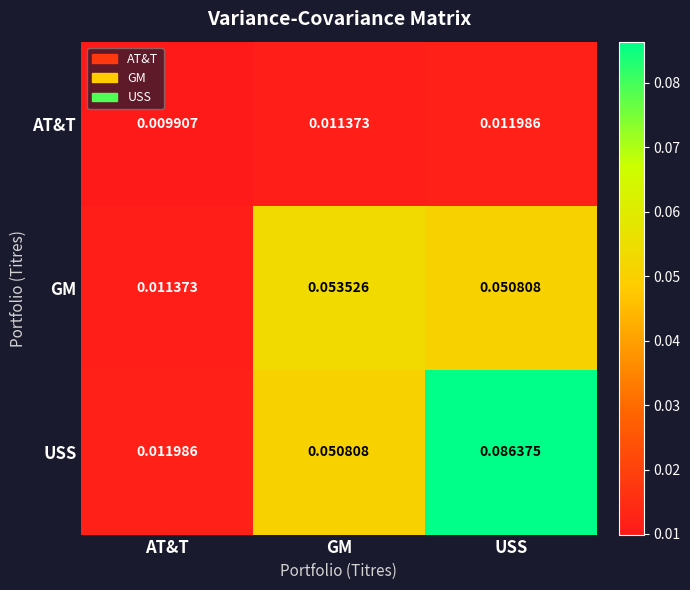

At which label is USS closest to 0?

AT&T